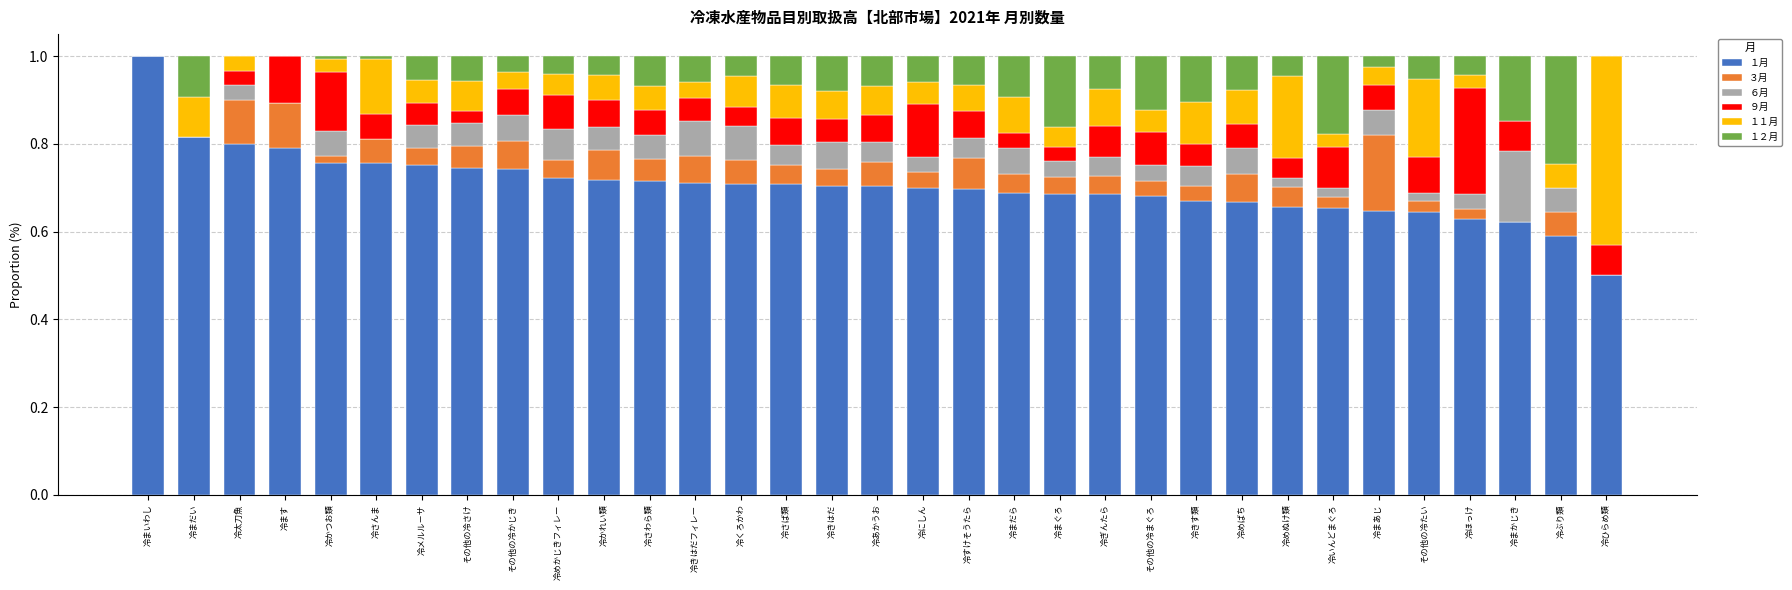

Which category has the highest value in the １月 series?

冷まいわし